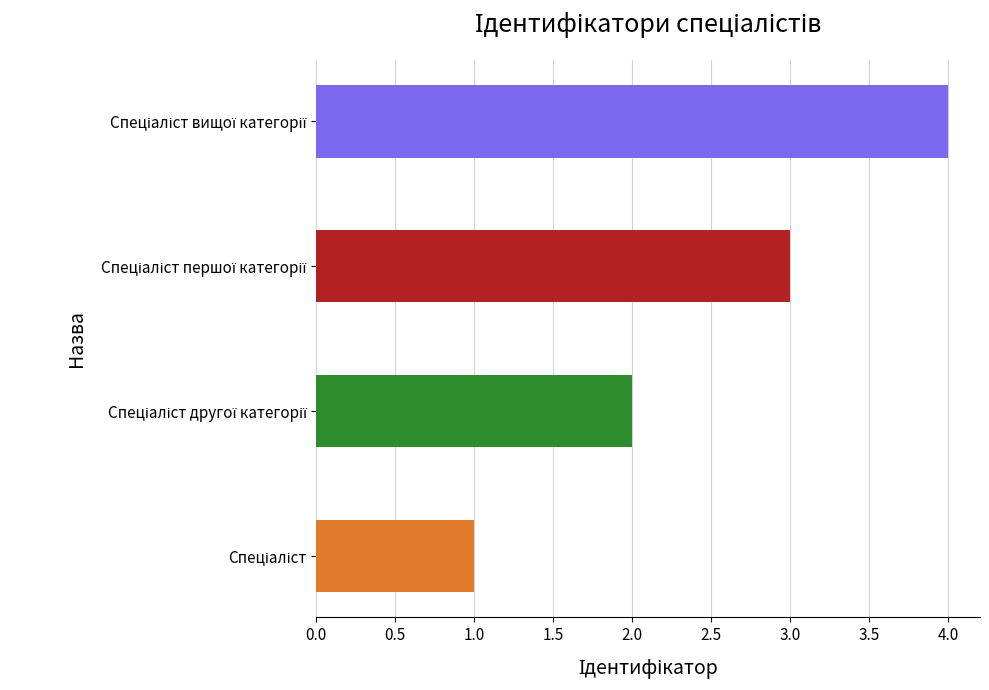

What is the difference between the maximum and minimum values?

3